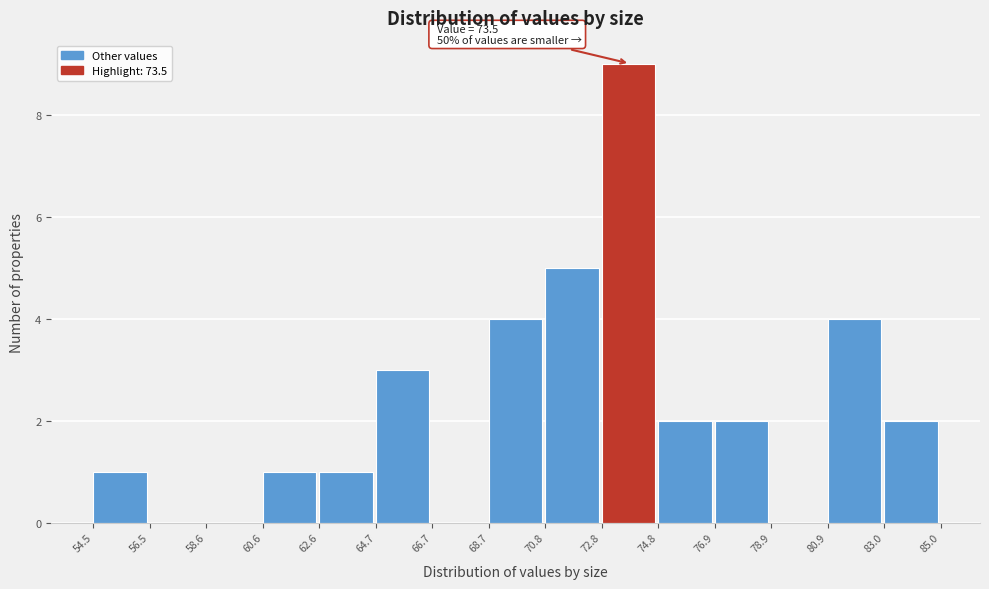

Which range on the x-axis has the tallest bar?

72.8 to 74.8